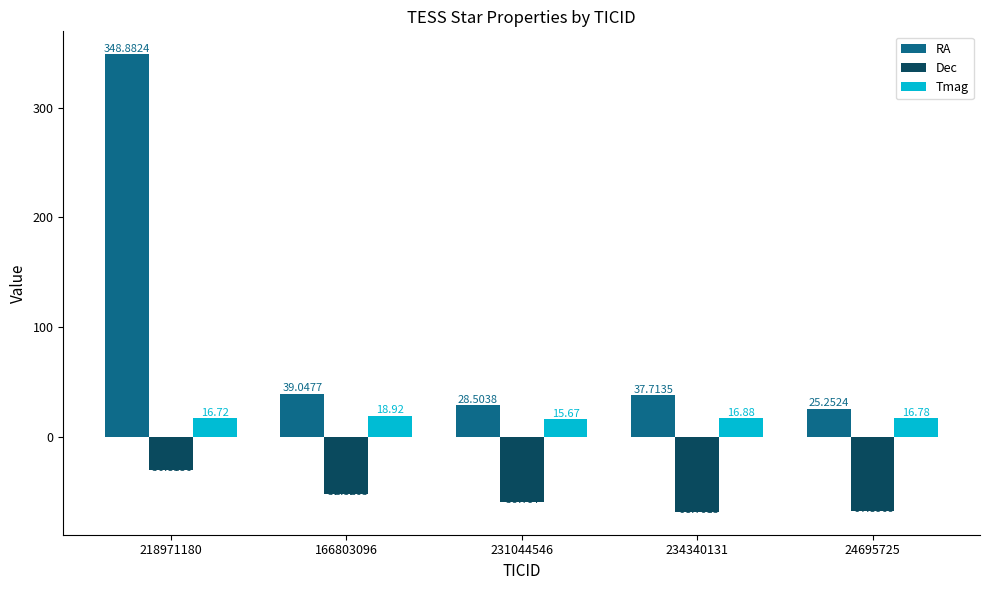

Which series has the widest spread of values?

RA